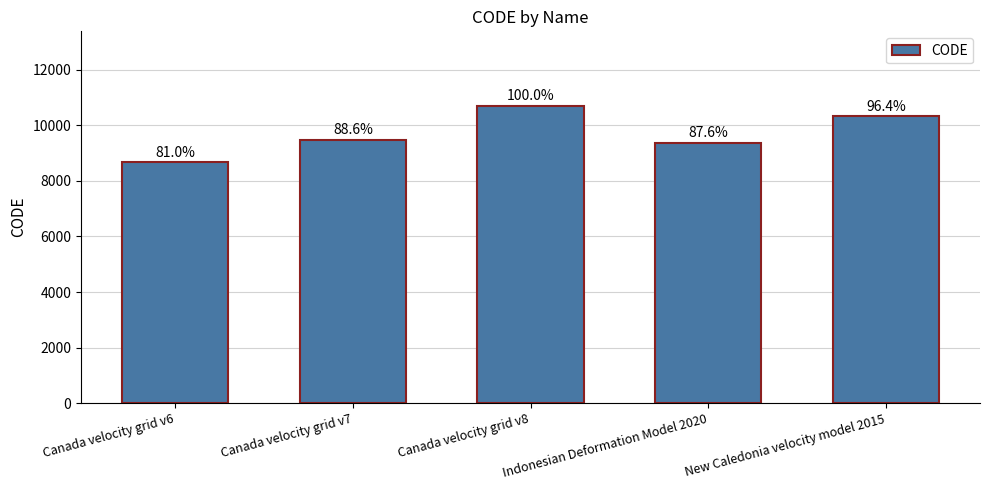

Rank the categories by value from highest to lowest.

Canada velocity grid v8, New Caledonia velocity model 2015, Canada velocity grid v7, Indonesian Deformation Model 2020, Canada velocity grid v6